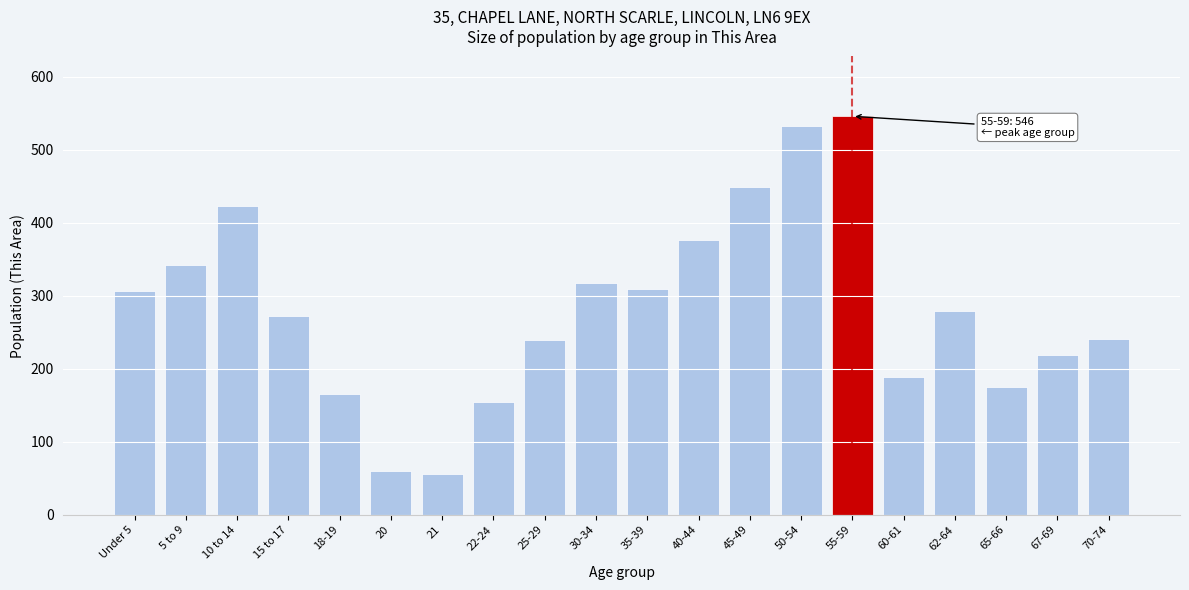

What is the maximum value shown in the chart?

546